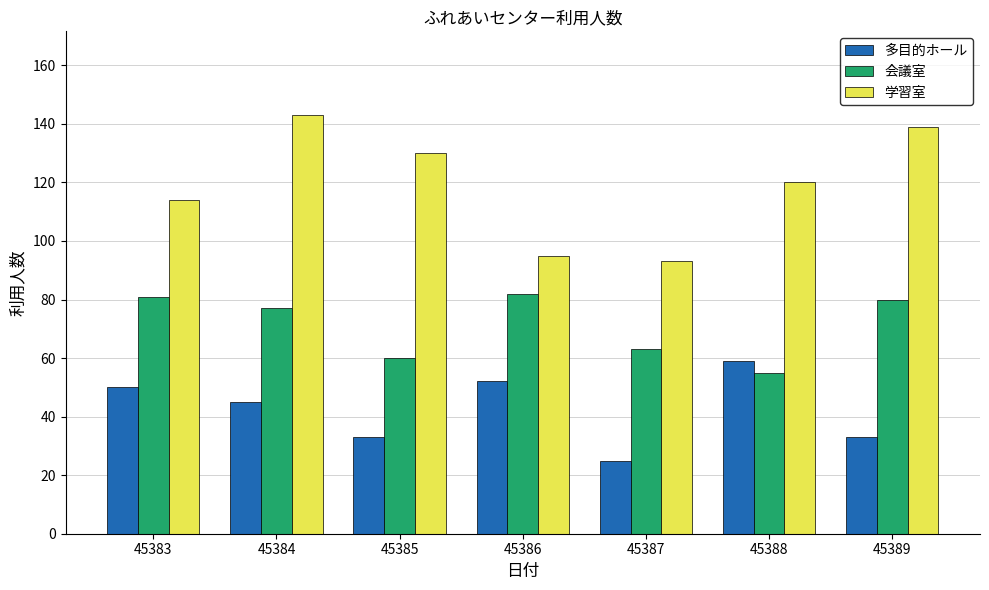

At which label does 会議室 first exceed 77?

45383